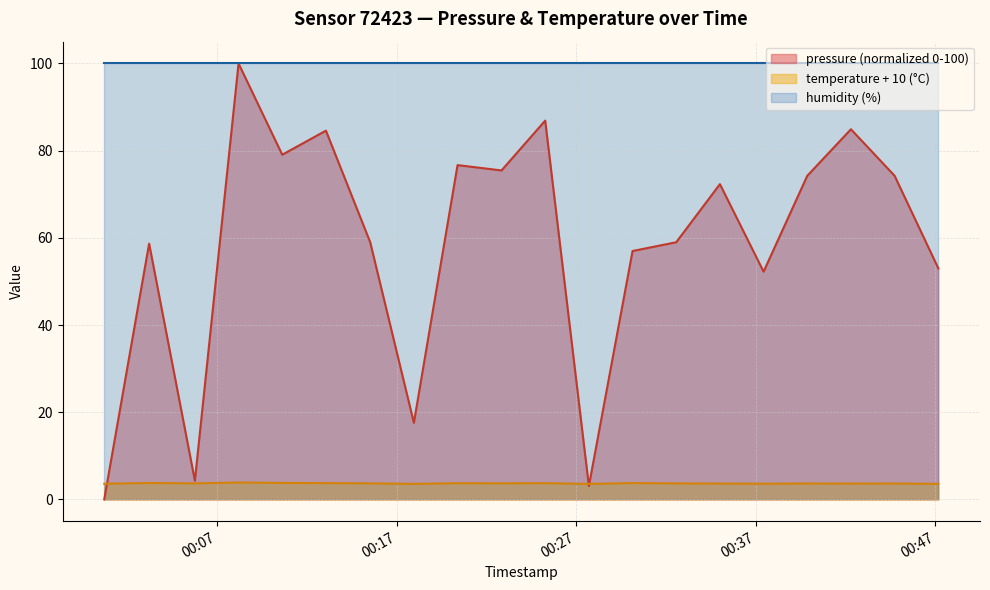

What is the label of the 13th point from the right?

2023-03-01T00:17:57